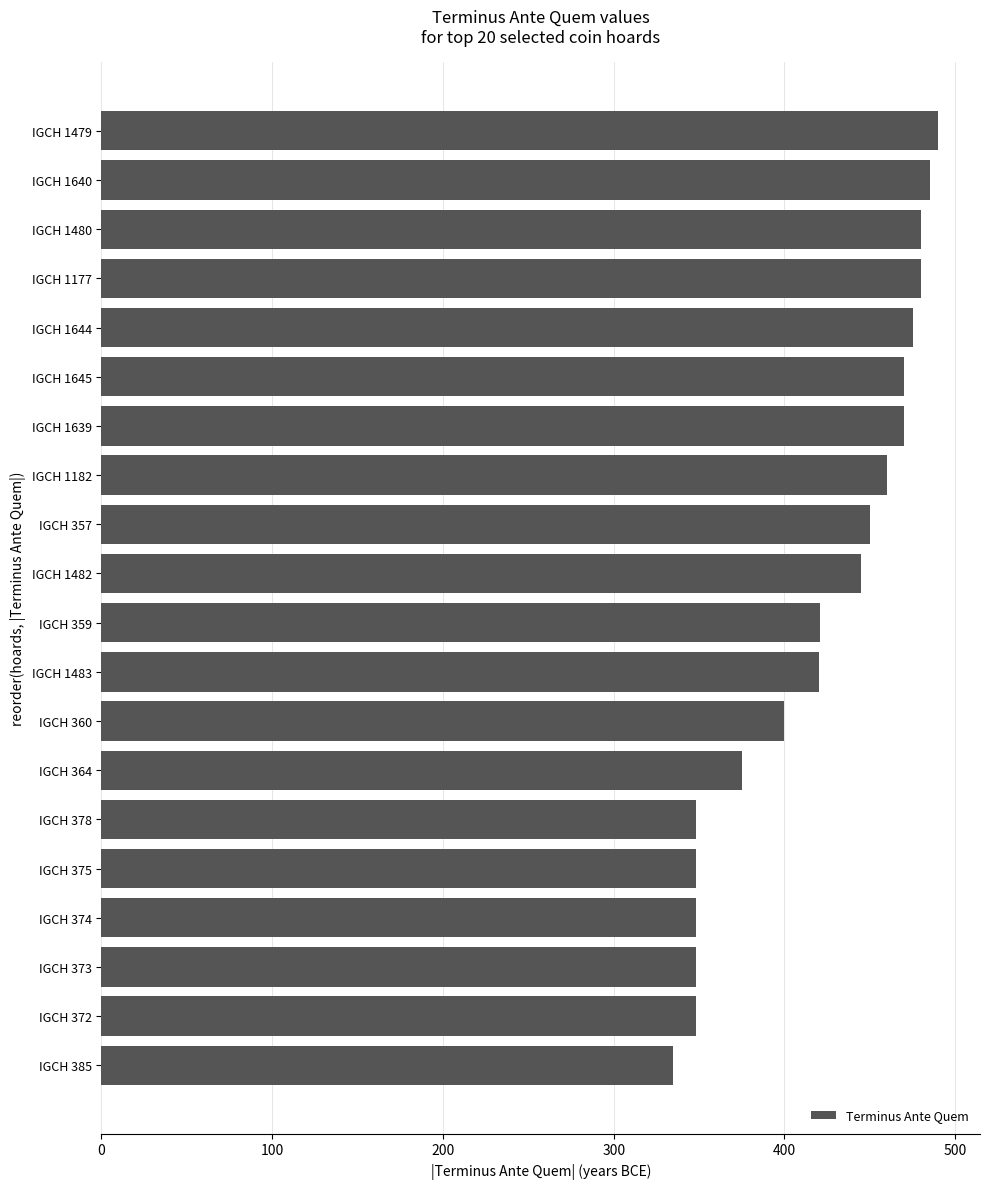

What is the value of the 12th bar from the top?

420